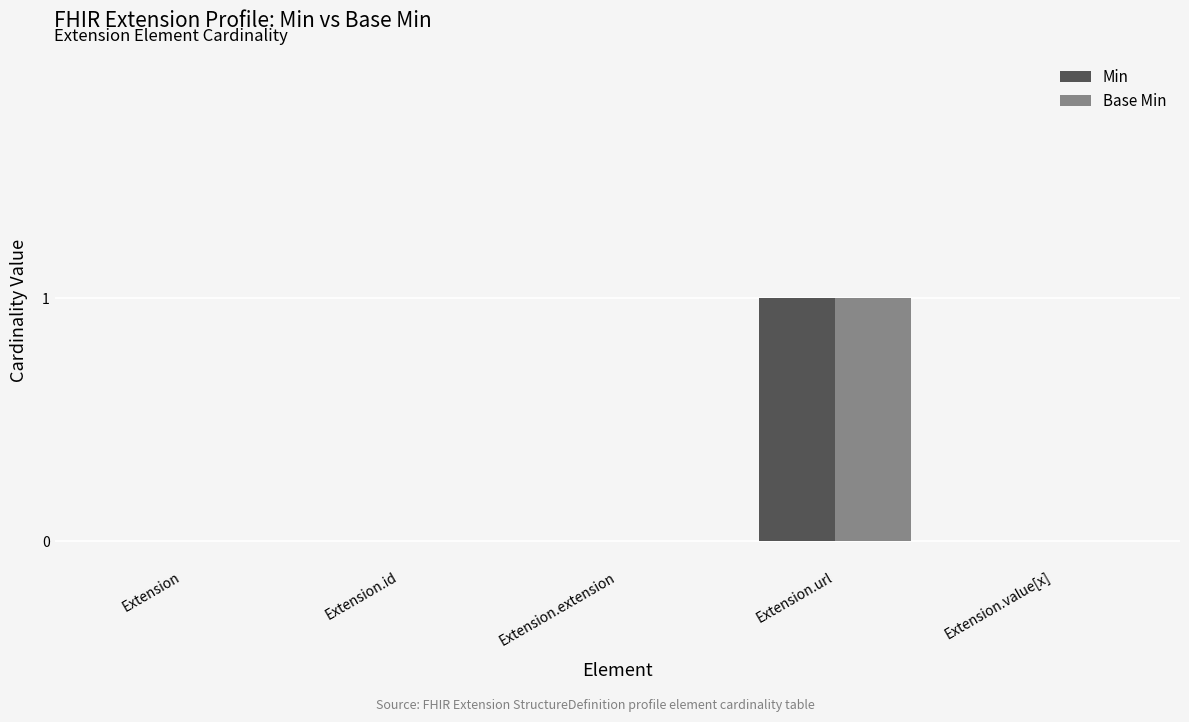

True or false: Base Min has a value of -1 at Extension.

False